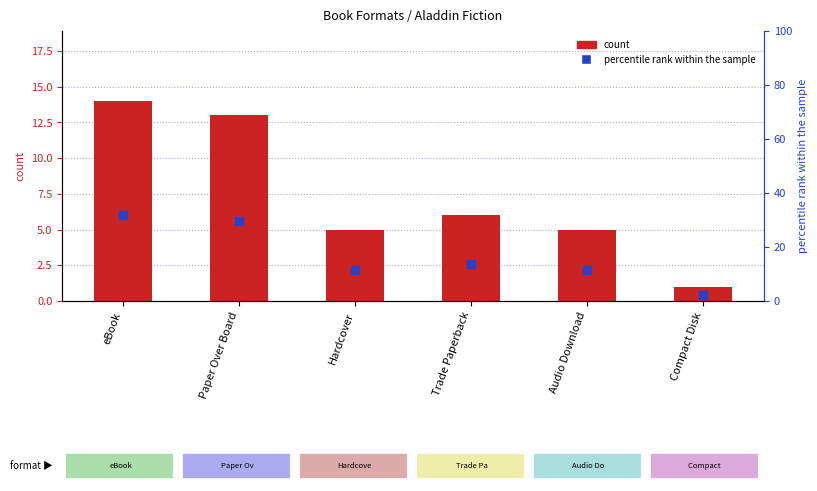

At how many categories does at least one series exceed 28?

2